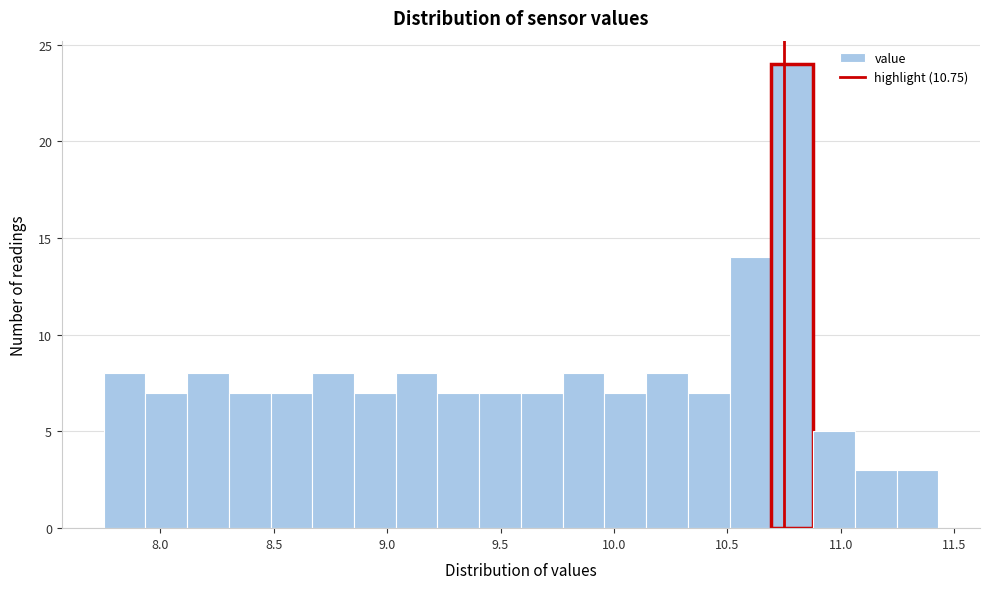

Around what value on the x-axis is the tallest bar? Give the approximate position of its centre, as read against the axis.

10.80